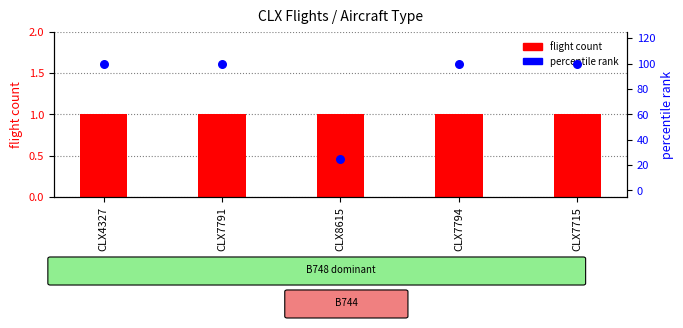

Which series reaches the maximum Y coordinate?

percentile rank